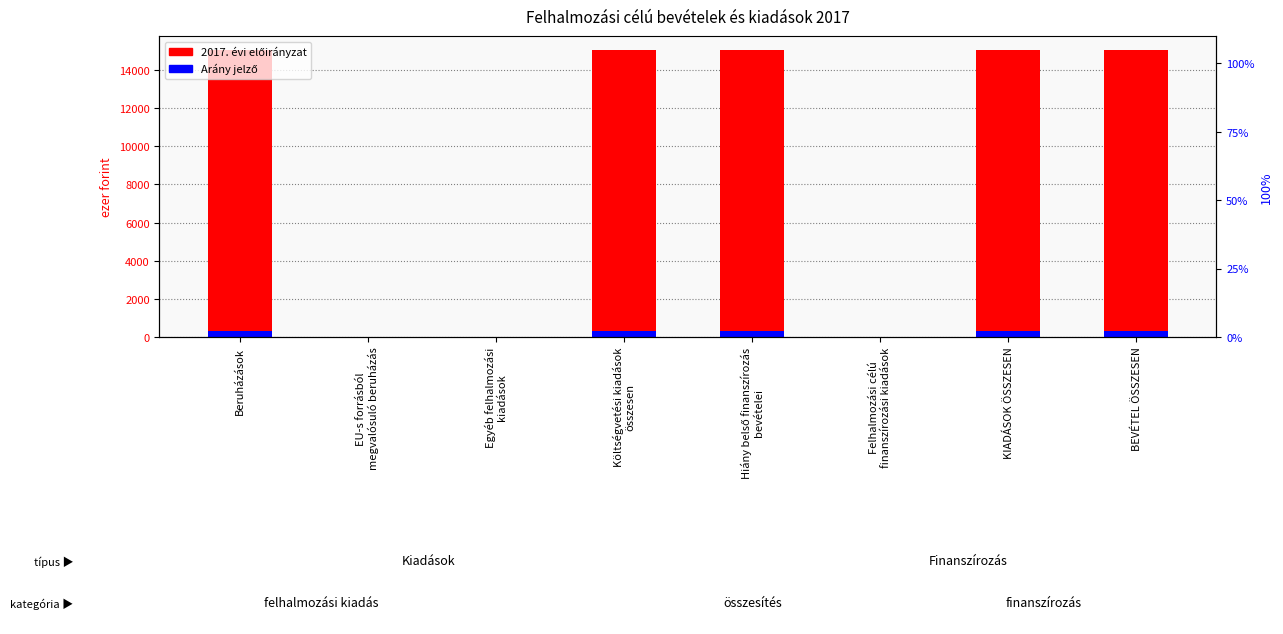

Rank the series by their maximum value, from highest to lowest.

2017. évi előirányzat (kiadás), Arány jelző